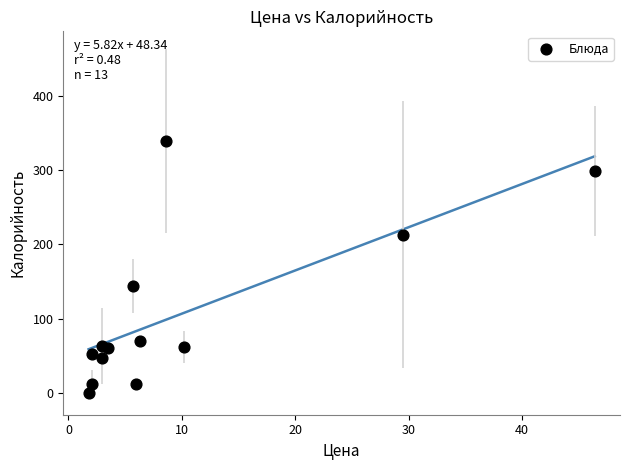

What Y value in the scatter plot is closest to 169?

144.0